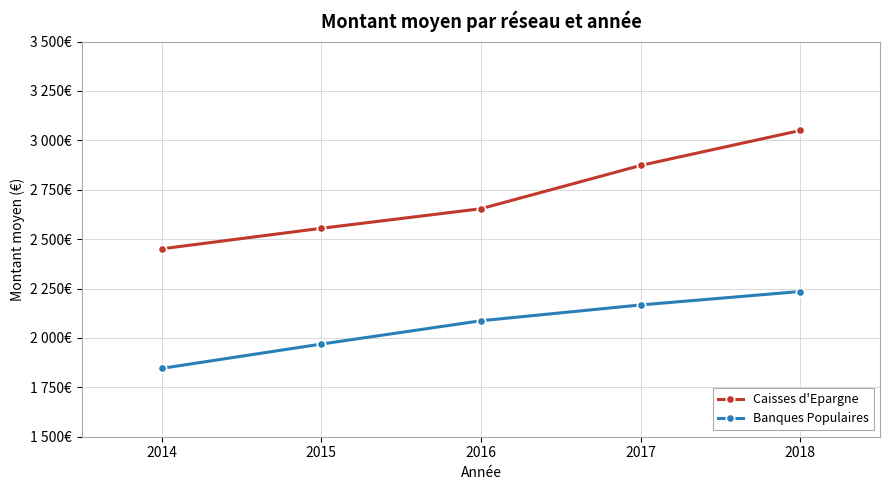

Is this an area chart (filled region under the line)?

No